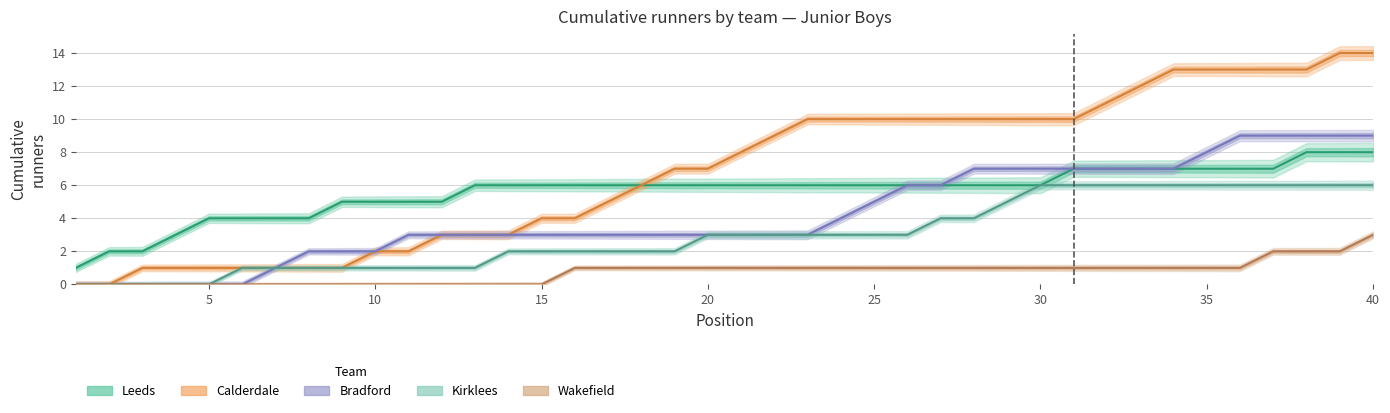

How many data points in Bradford are less than 3?

10